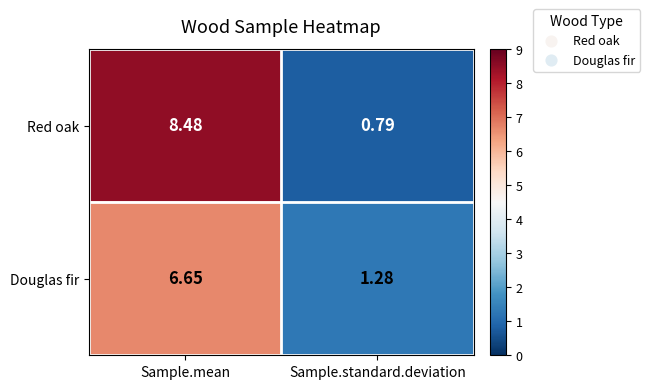

Which series has the largest range (max minus min)?

Red oak